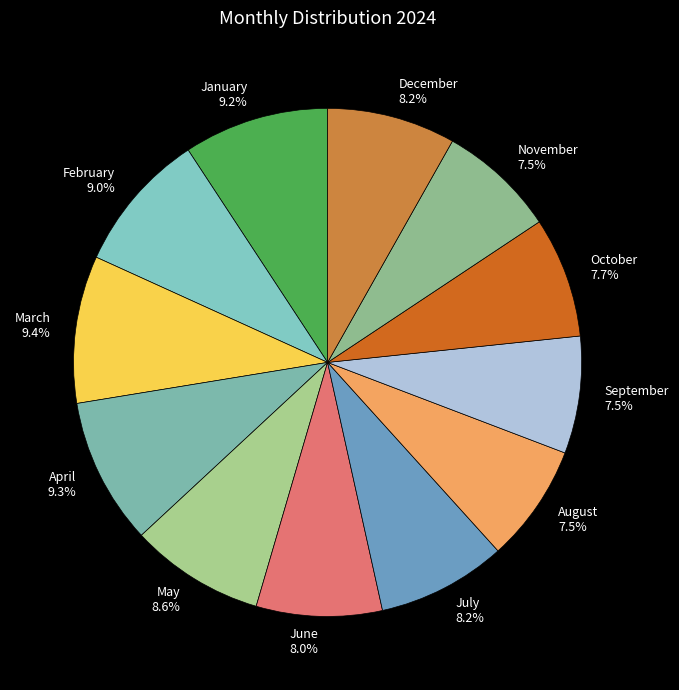

Does January account for over 50% of the chart?

No